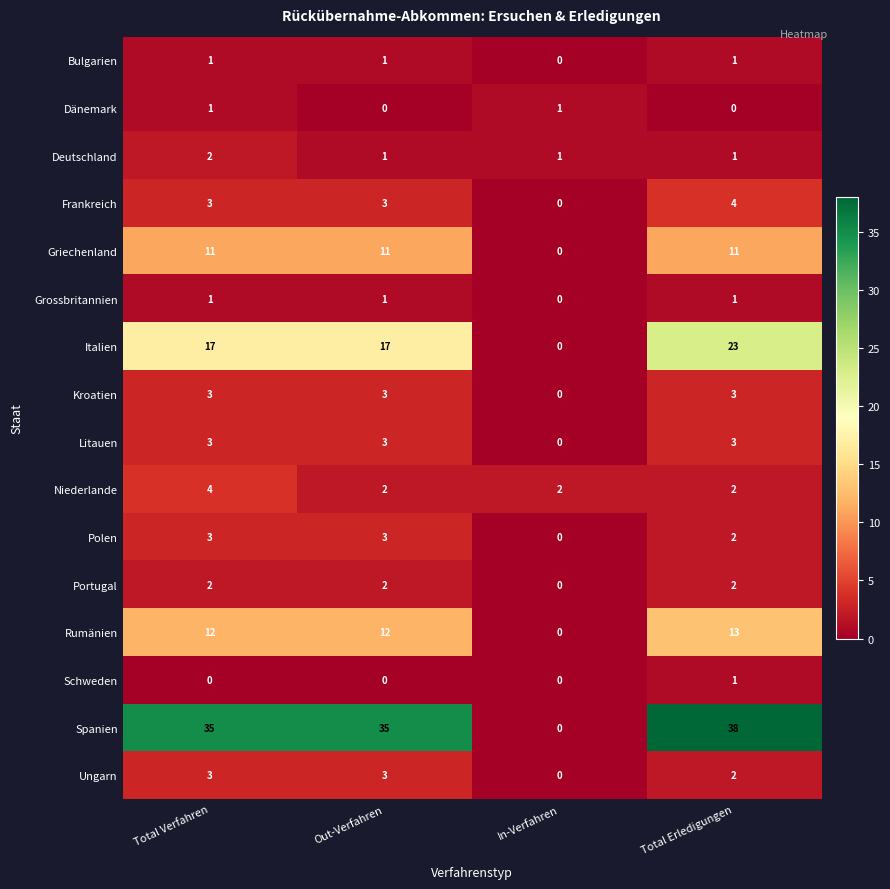

At which category is the sum across all series the highest?

Total Erledigungen